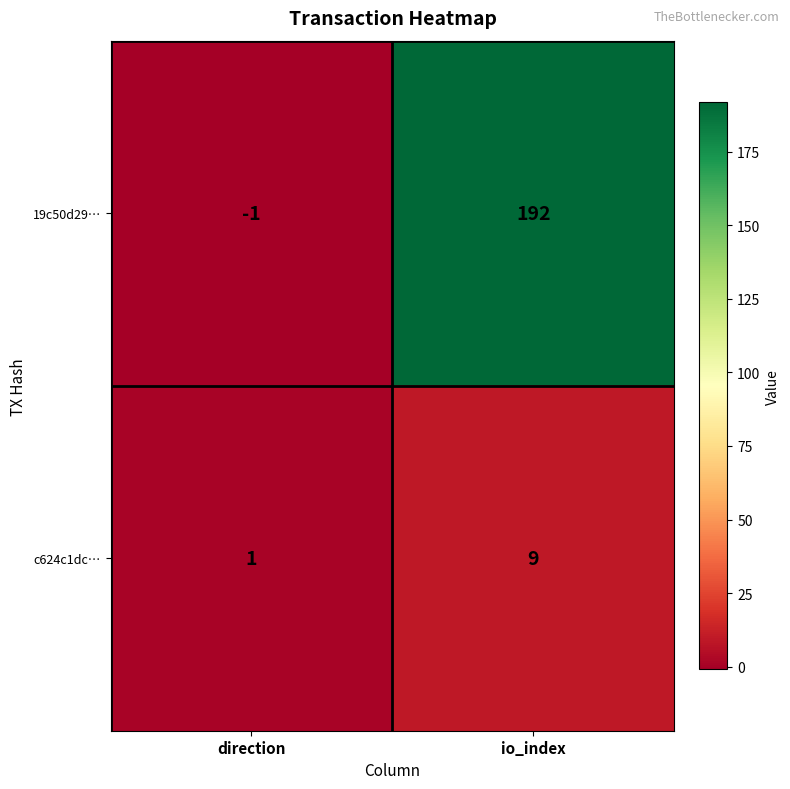

True or false: c624c1dc… has a value of 13 at io_index.

False